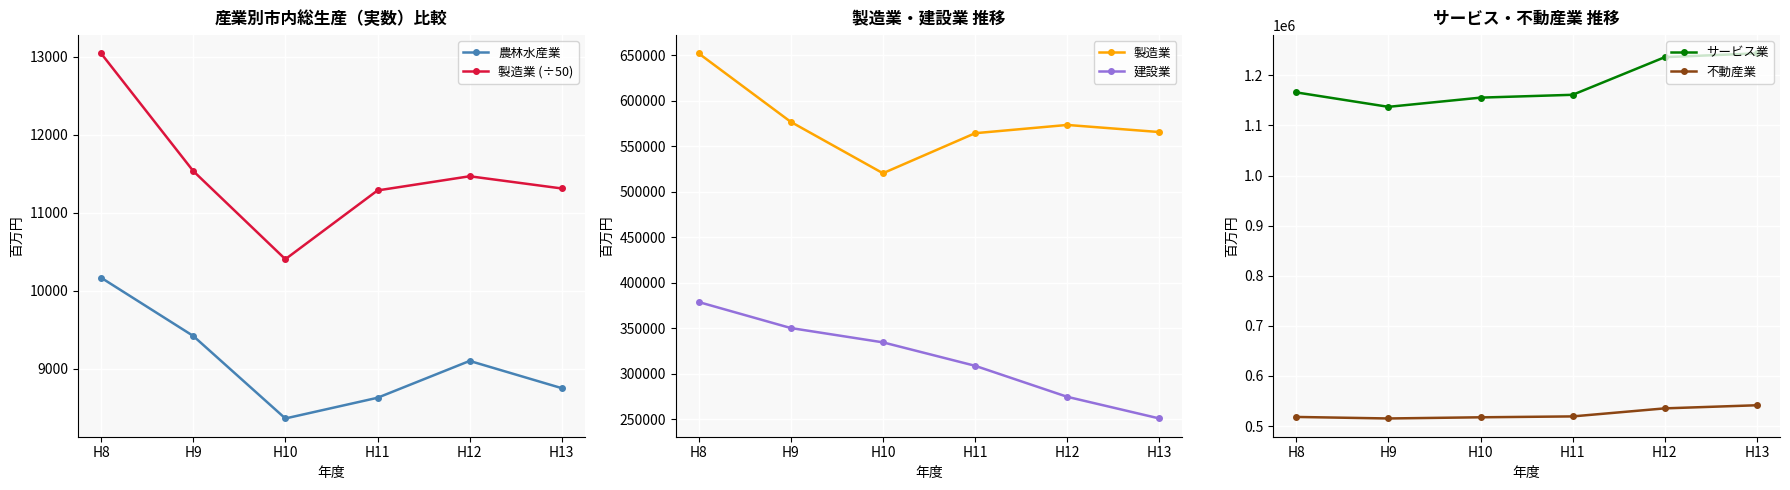

How many data points does each series have?

6